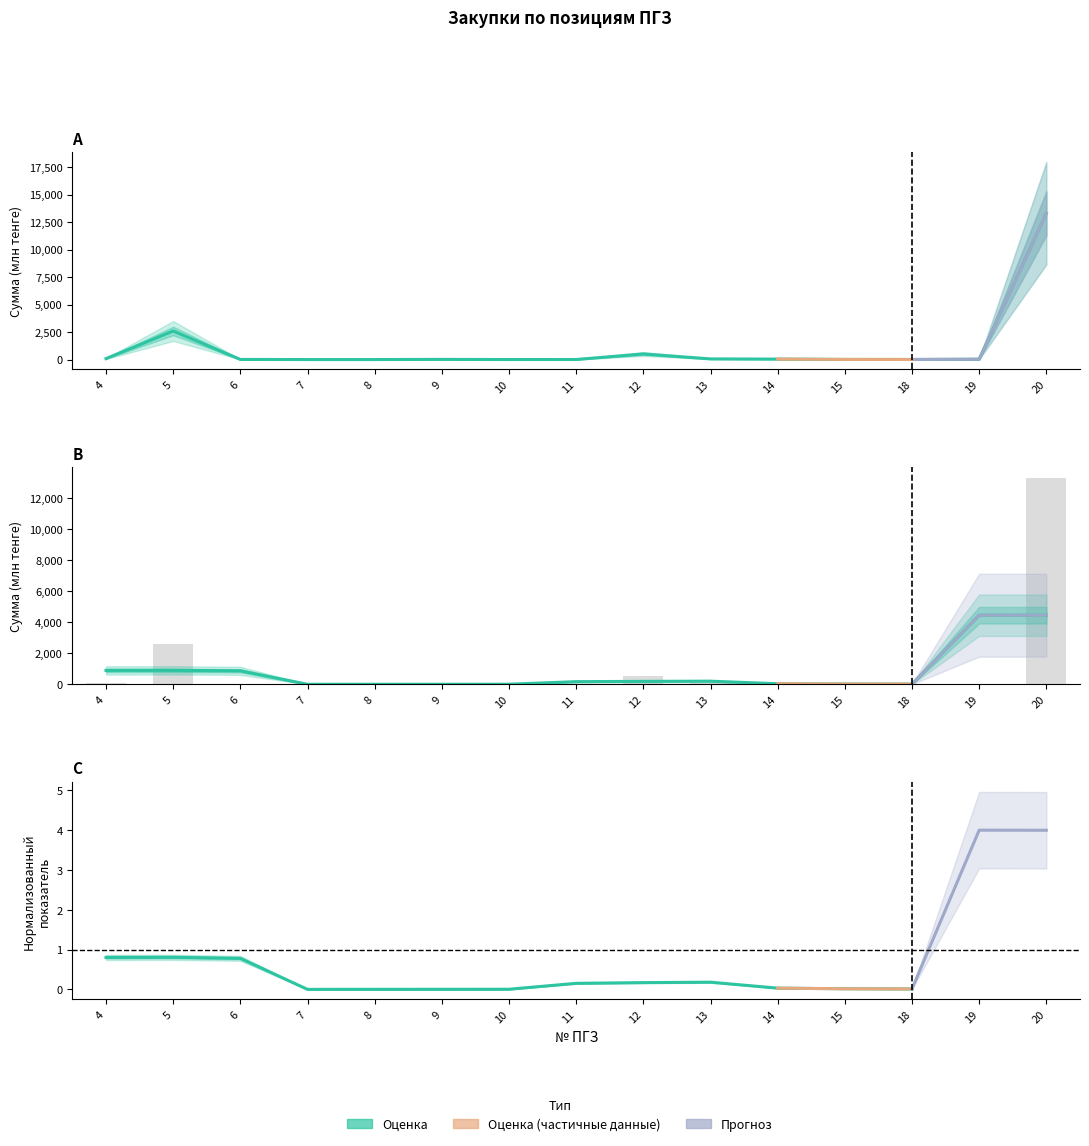

How many groups of bars are there?

15